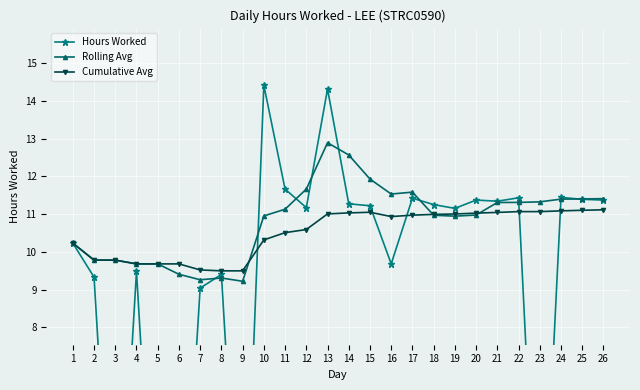

What is the approximate value of Cumulative Avg at 8?

9.5